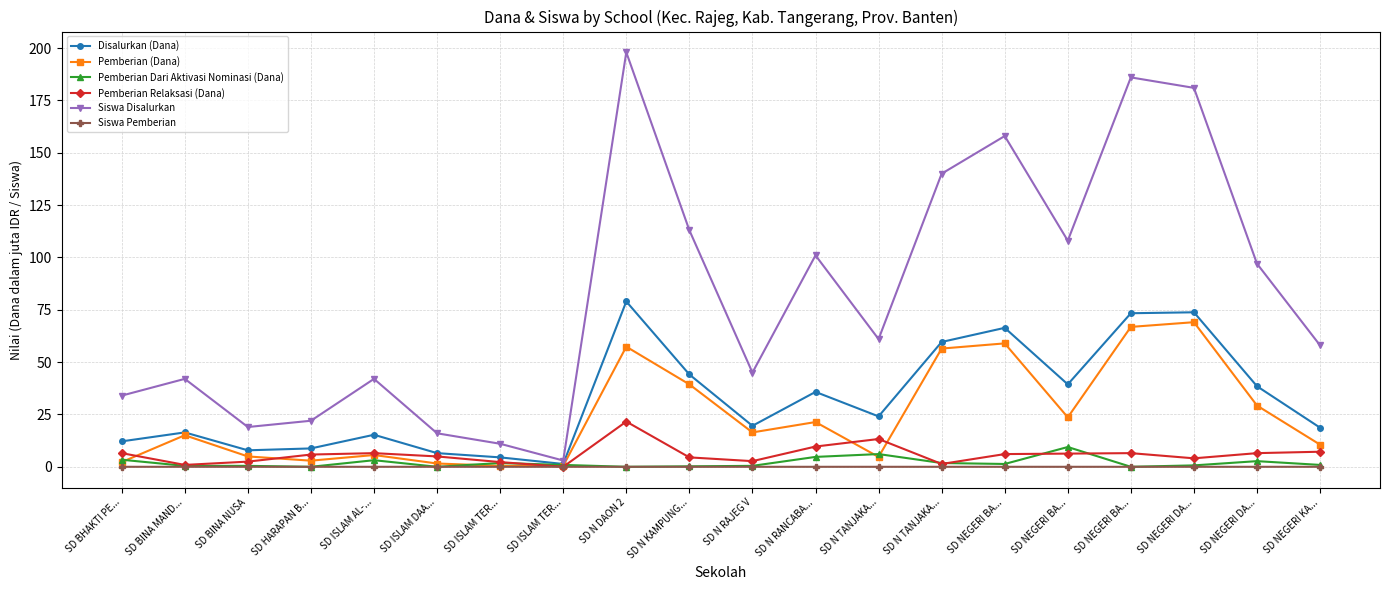

True or false: Pemberian Relaksasi (Dana) and Siswa Disalurkan intersect in this chart.

False